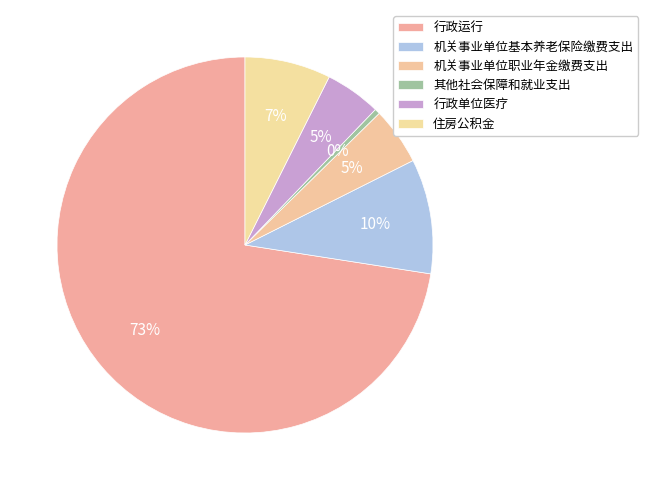

Is the sum of 机关事业单位职业年金缴费支出 and 行政运行 greater than half?

Yes